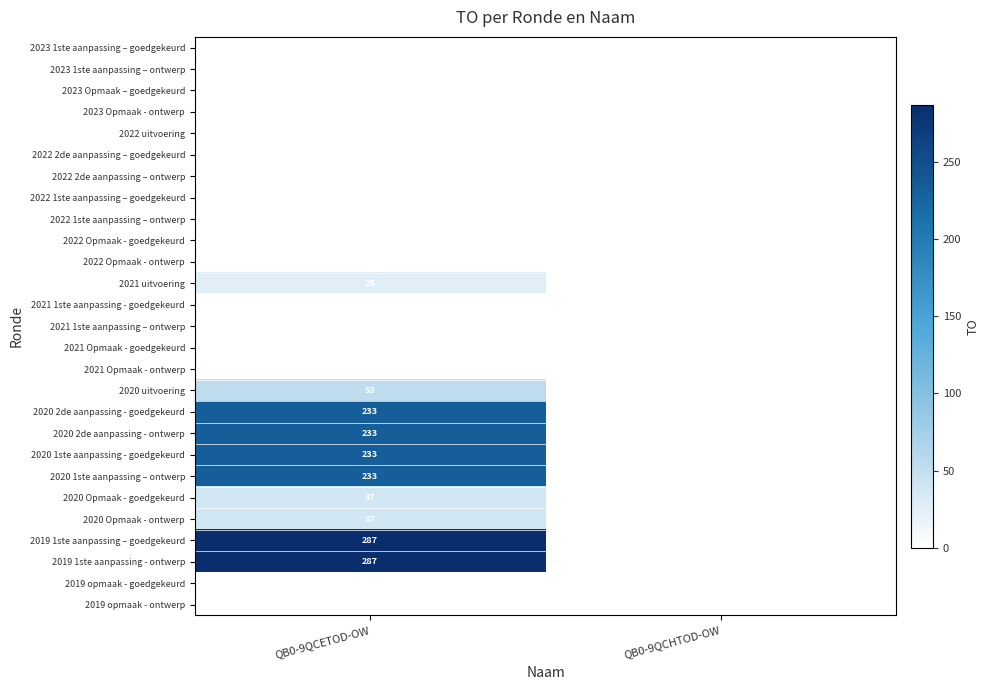

The value of 2020 2de aanpassing - ontwerp at QB0-9QCETOD-OW is 233. True or false?

True